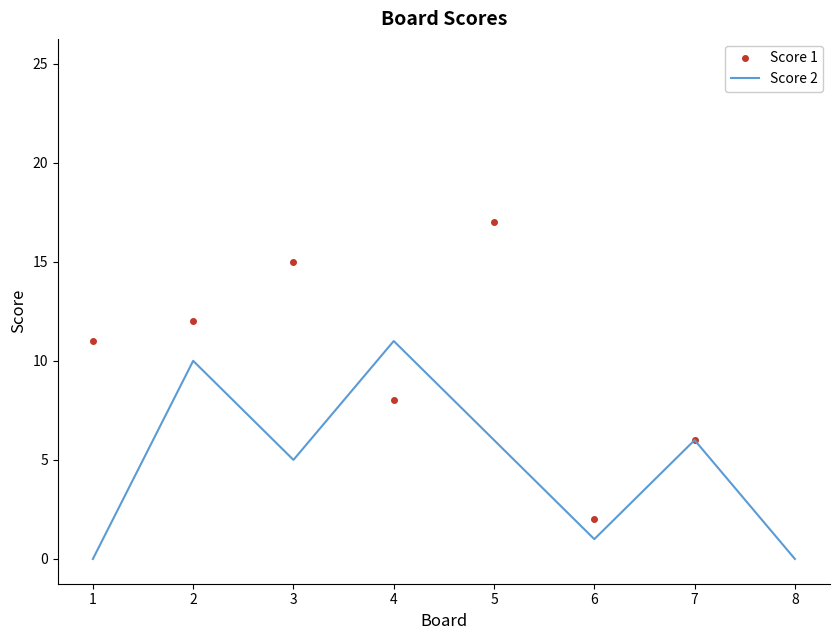

At which label is Score 2 closest to 5?

3